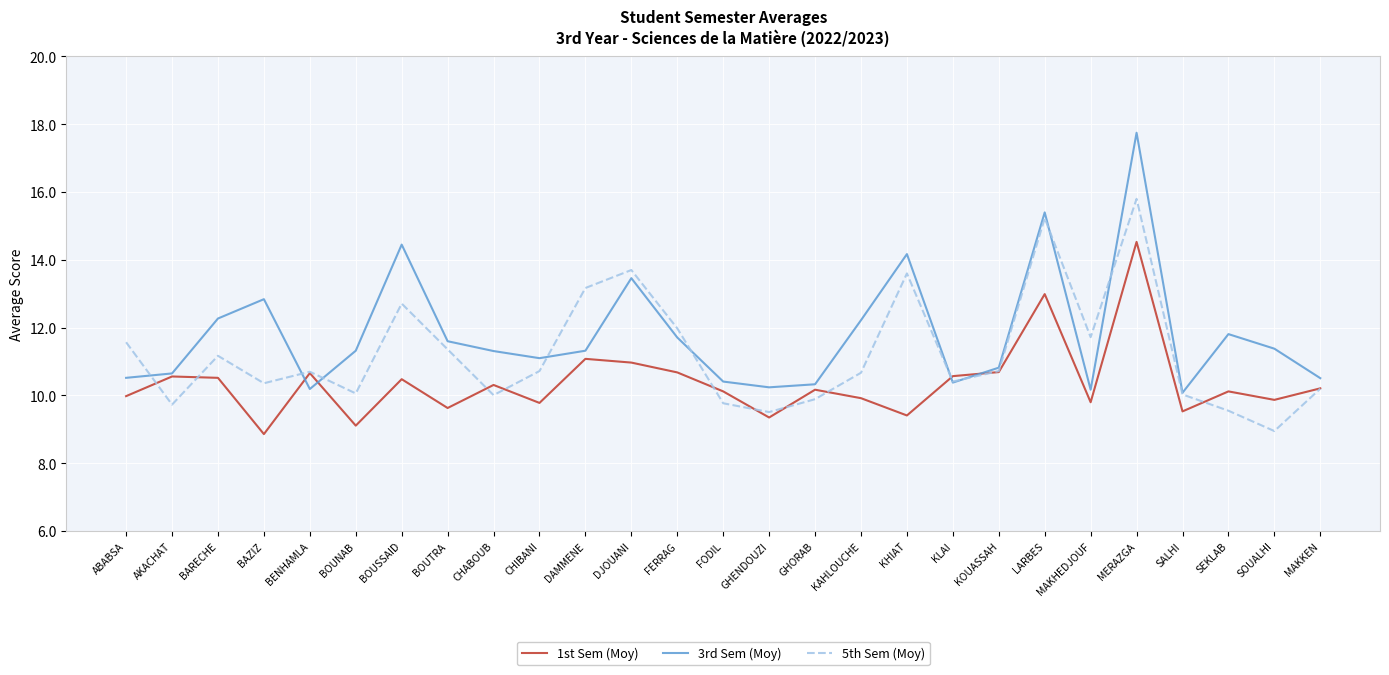

Is it true that 1st Sem (Moy) equals 17.8 at GHORAB?

False